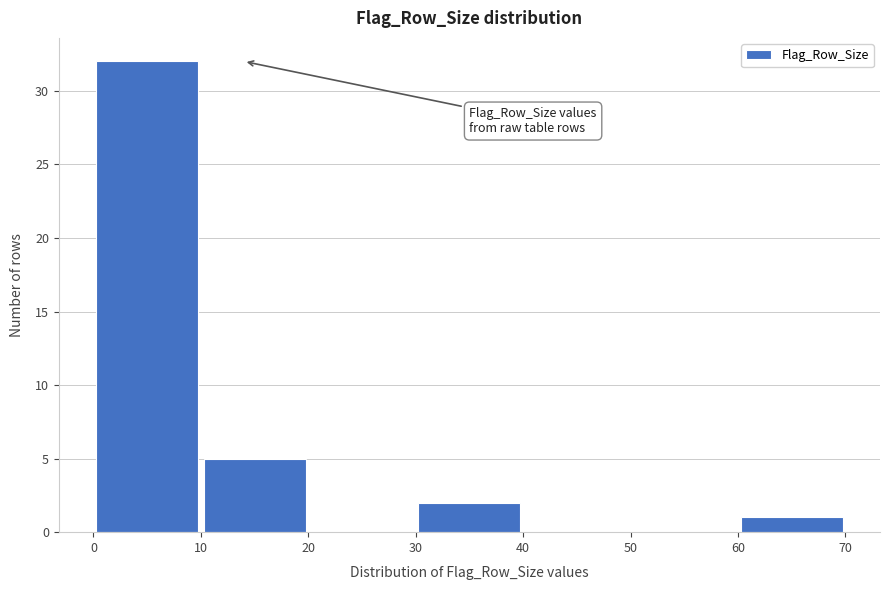

How tall is the bar that spans 10 to 20 on the x-axis? The values are not printed on the chart, so give them approximately, as read against the axis.

5